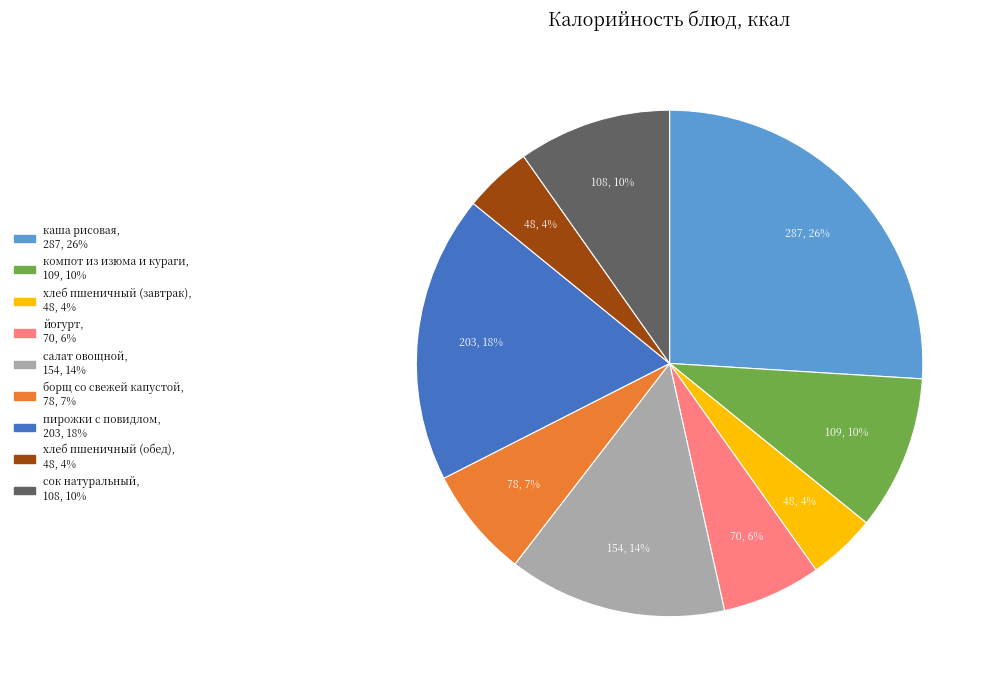

Do йогурт and салат овощной together represent more than half of the pie?

No